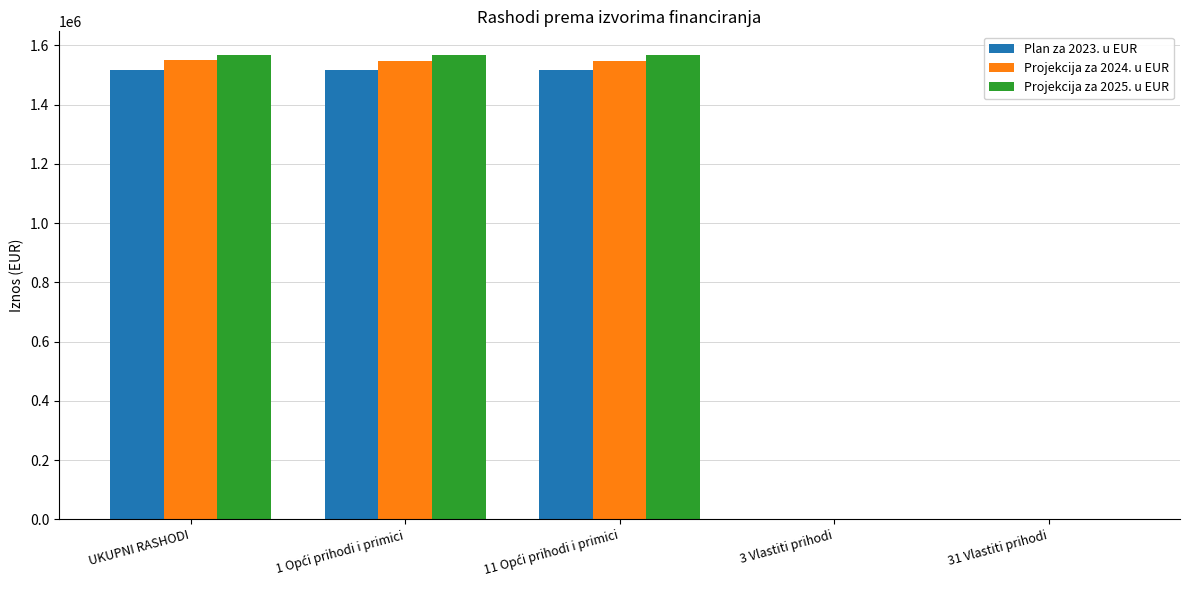

Is the value of Plan za 2023. u EUR at 31 Vlastiti prihodi greater than the value of Projekcija za 2025. u EUR at UKUPNI RASHODI?

No